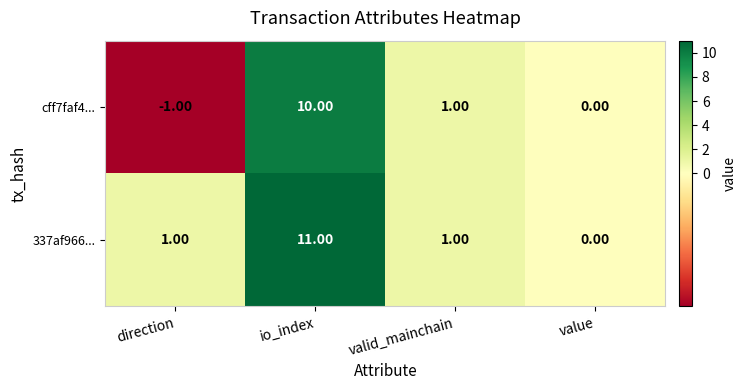

Which series changed the most between io_index and value?

337af966...